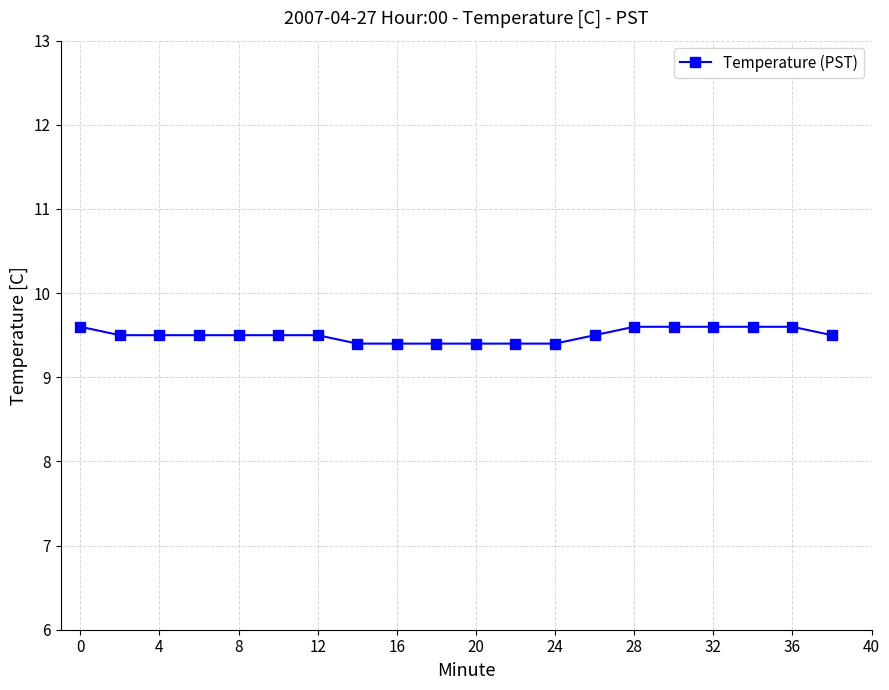

How many data points does each series have?

20